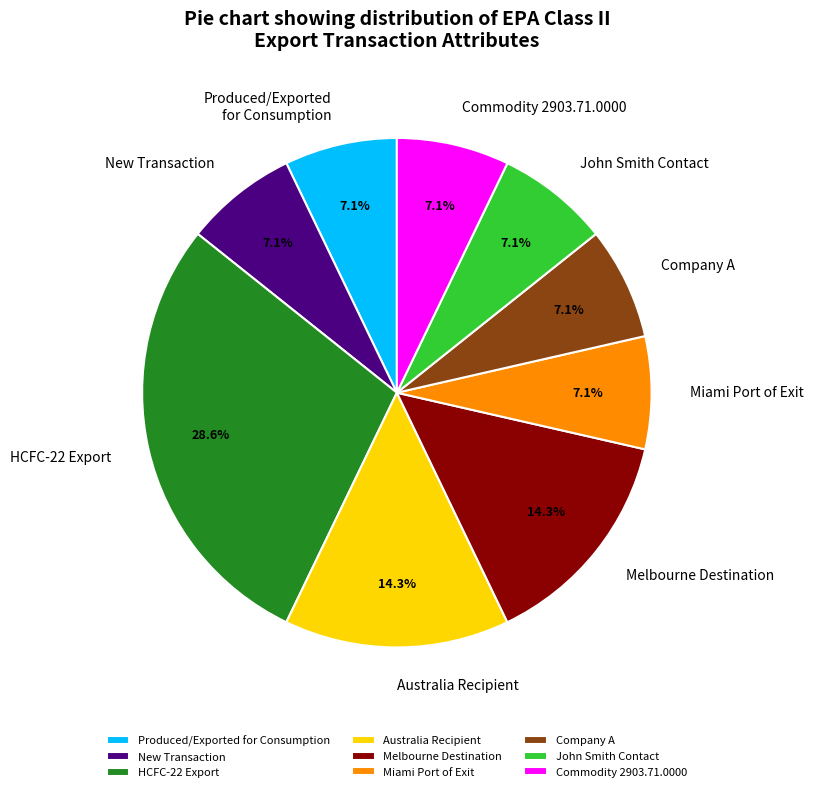

Do Melbourne Destination and Australia Recipient together represent more than half of the pie?

No